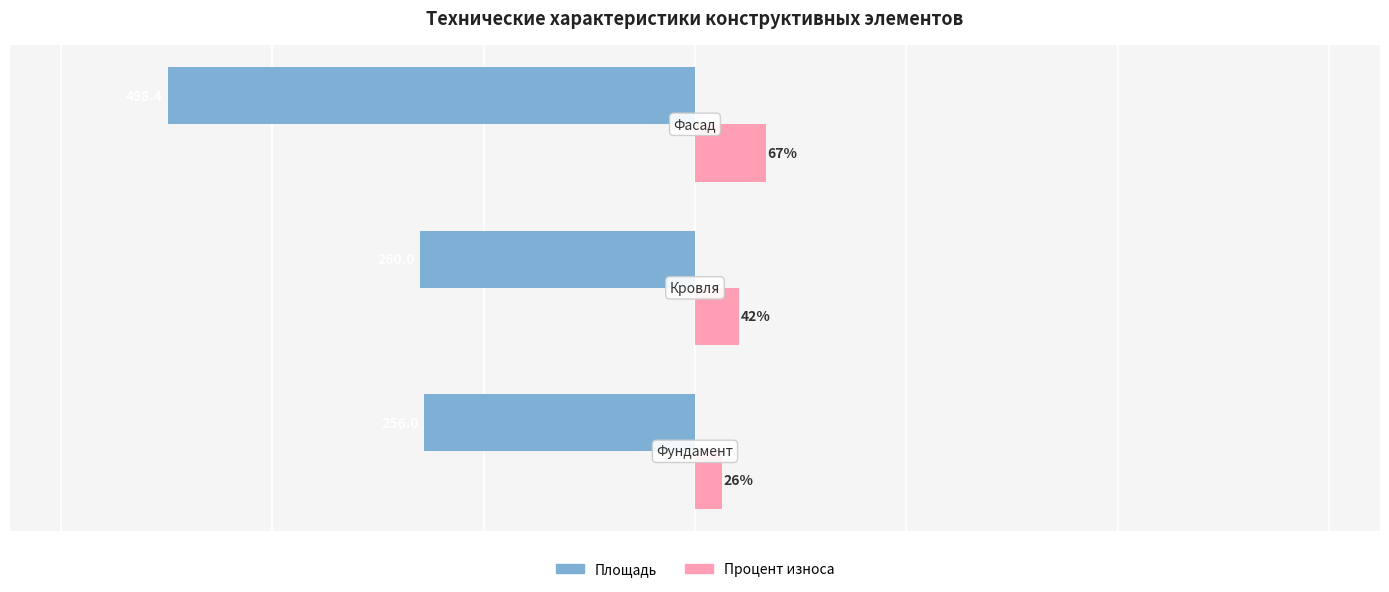

Rank the series by their maximum value, from lowest to highest.

Площадь, Процент износа